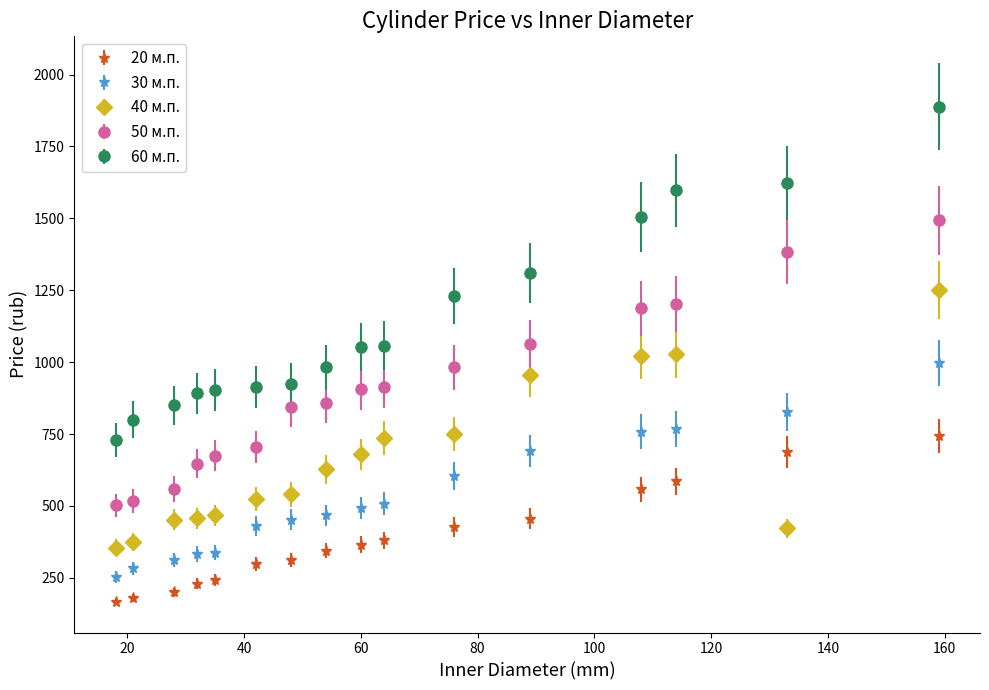

What are all the series names shown in the legend?

20 м.п., 30 м.п., 40 м.п., 50 м.п., 60 м.п.